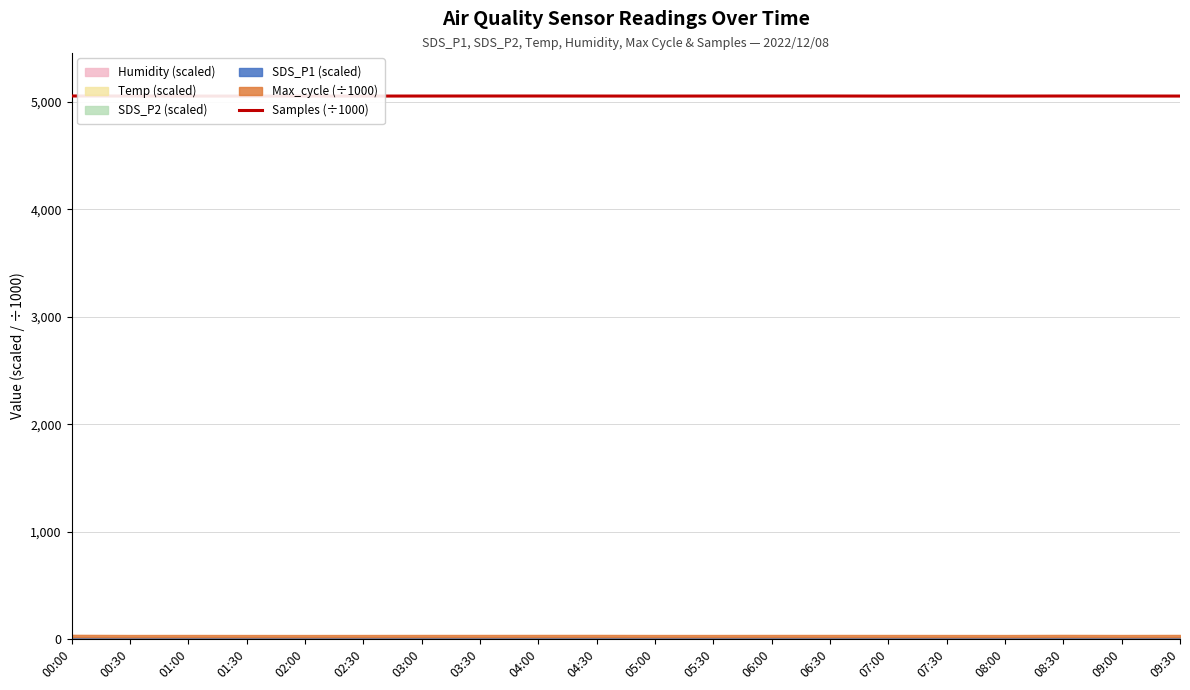

At which label is the value closest to 5056?

01:00